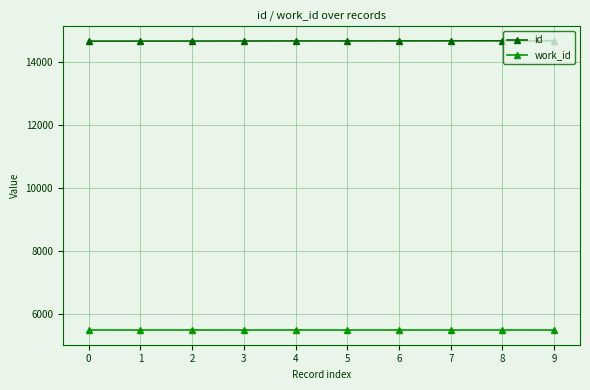

Is the value of work_id at 8 greater than the value of id at 8?

No